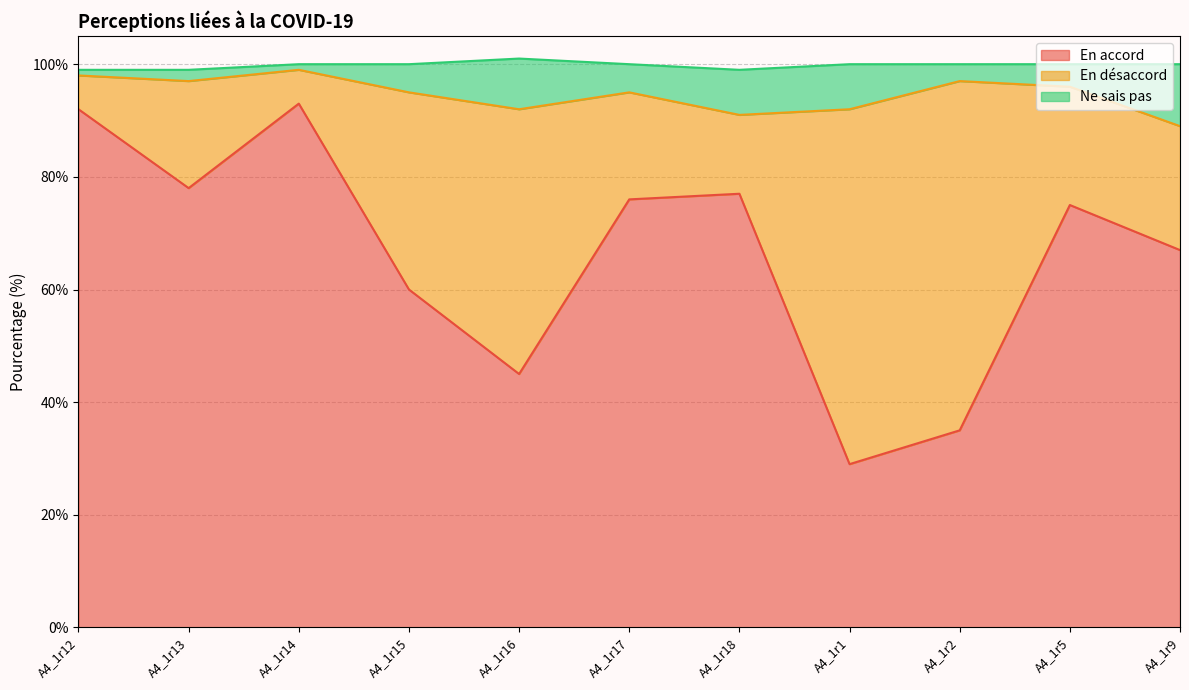

Which series has the widest spread of values?

En accord